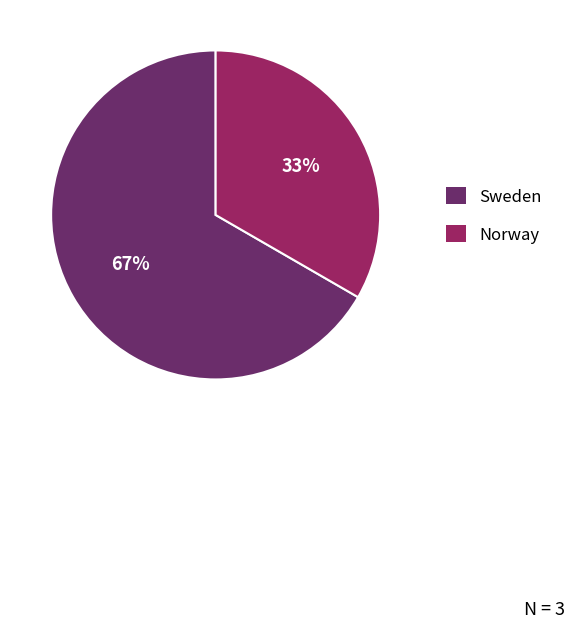

To the nearest percent, what is the combined percentage of Norway and Sweden?

100%